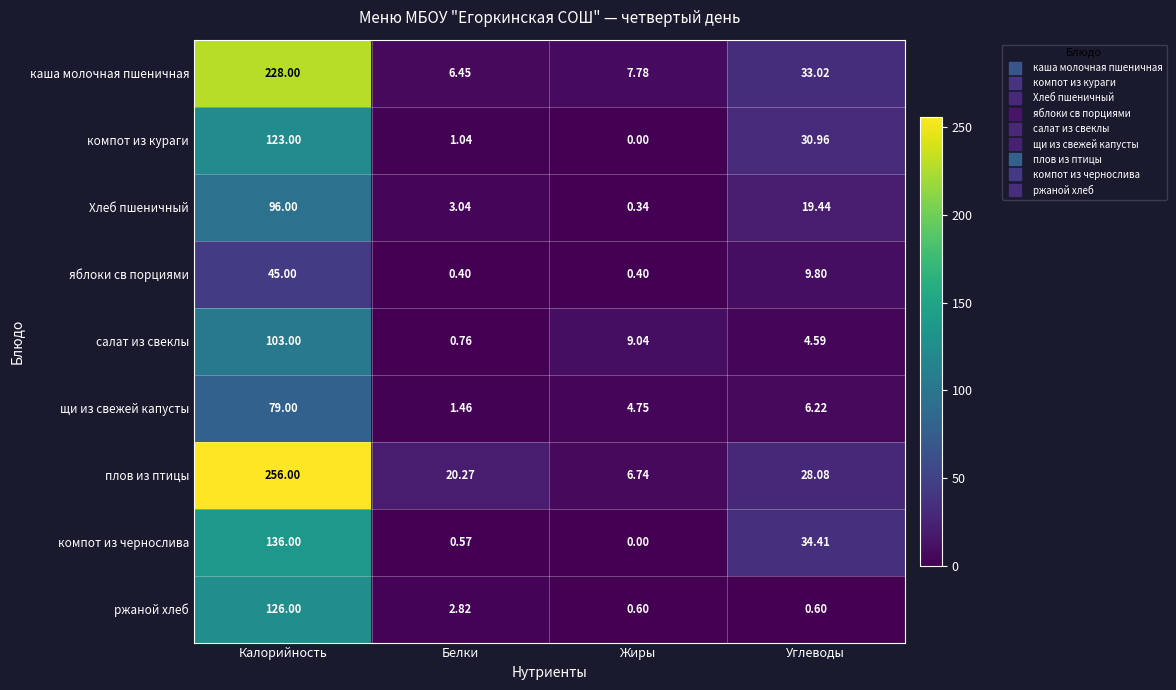

At which label is компот из чернослива closest to 68?

Углеводы